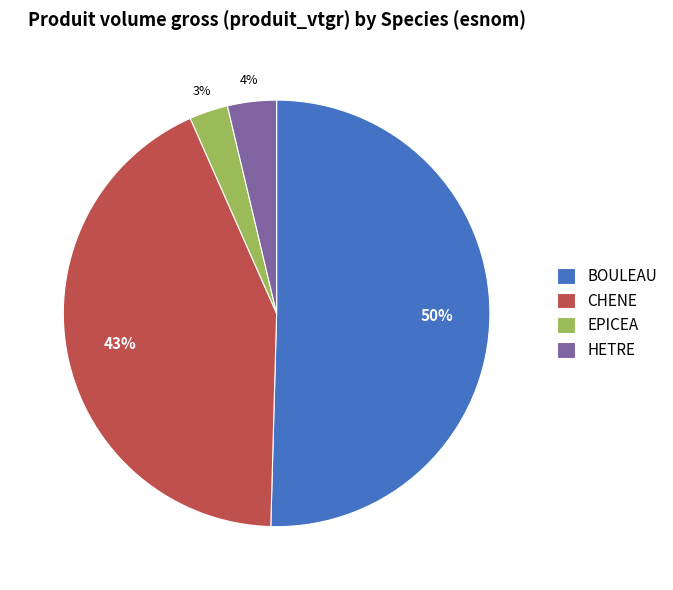

What percentage is the CHENE slice, to the nearest percent?

43%